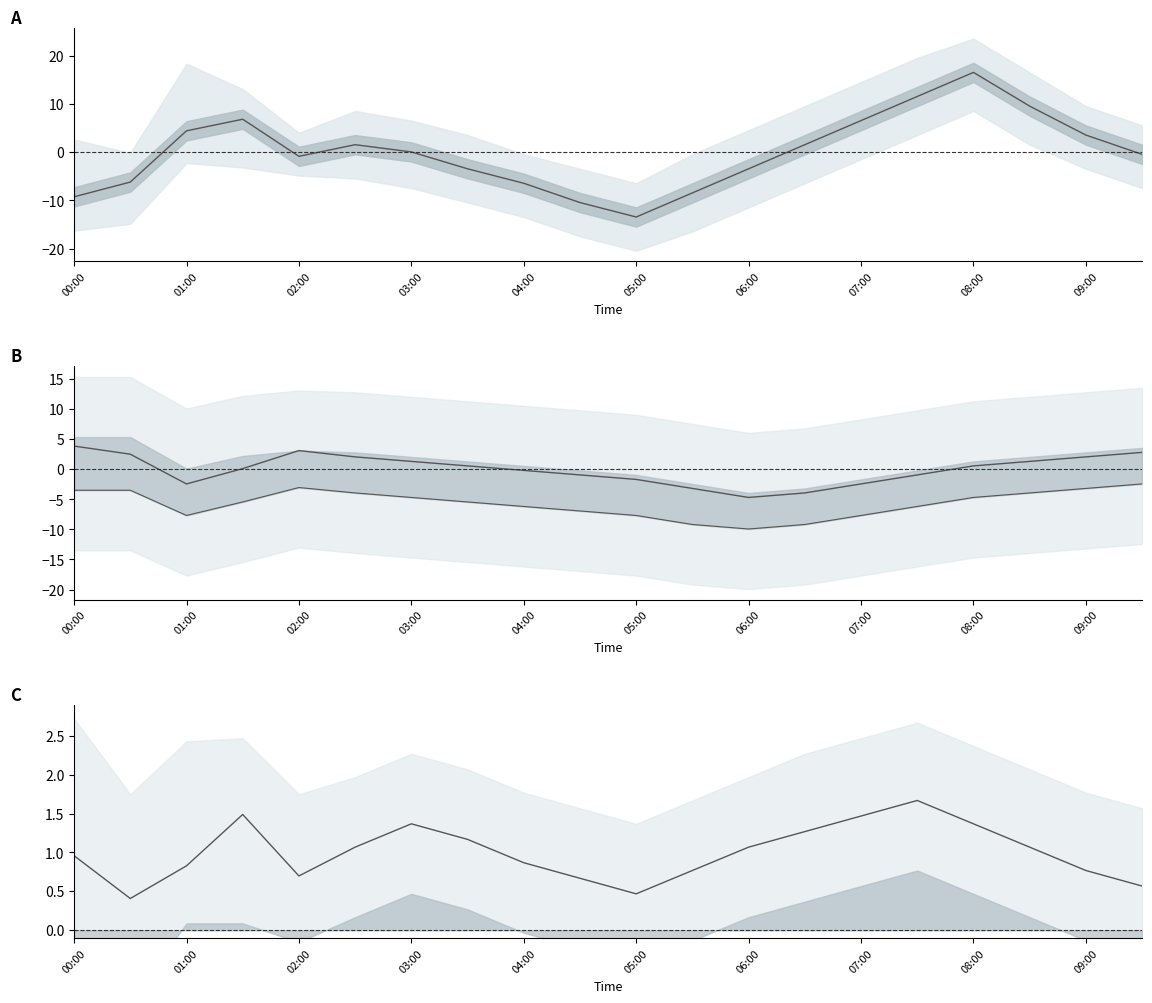

Reading left to right, transcribe all the data shown in this chart.

pressure: -9.2	-6.2	4.4	6.8	-0.8	1.6	0.1	-3.4	-6.4	-10.4	-13.4	-8.4	-3.4	1.6	6.6	11.6	16.6	9.6	3.6	-0.4
temperature: 3.9	2.5	-2.4	0.1	3.1	2.1	1.3	0.6	-0.2	-0.9	-1.7	-3.2	-4.7	-3.9	-2.4	-0.9	0.6	1.3	2.1	2.8
temperature_low: -3.5	-3.5	-7.7	-5.4	-3.0	-3.9	-4.7	-5.4	-6.2	-6.9	-7.7	-9.2	-9.9	-9.2	-7.7	-6.2	-4.7	-3.9	-3.2	-2.4
humidity: 1.0	0.4	0.8	1.5	0.7	1.1	1.4	1.2	0.9	0.7	0.5	0.8	1.1	1.3	1.5	1.7	1.4	1.1	0.8	0.6